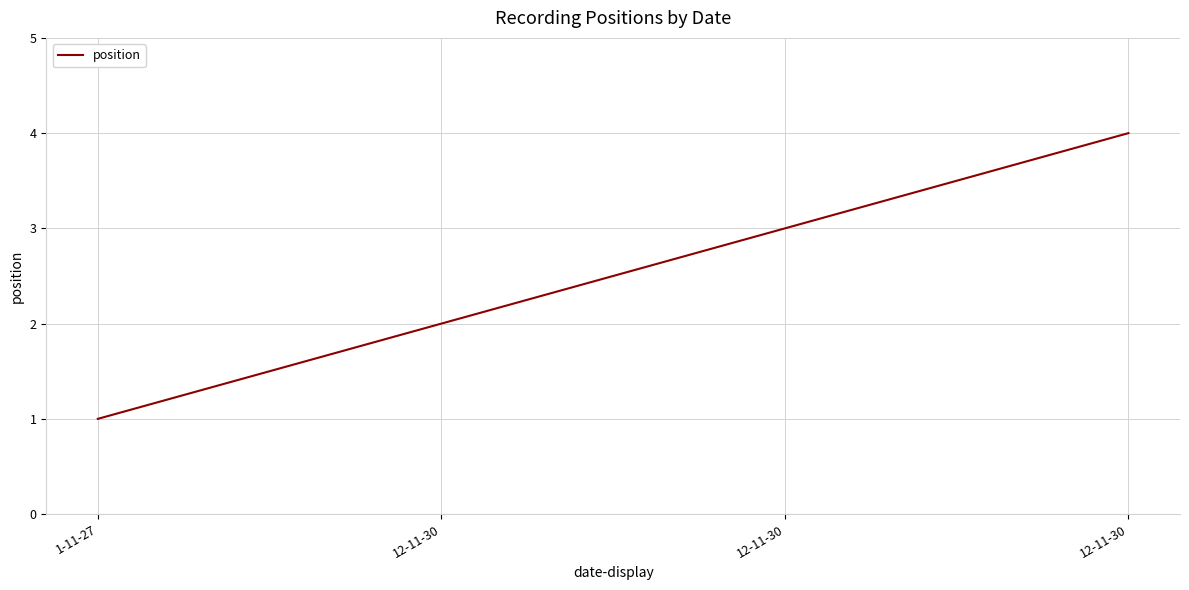

Does the chart have visible grid lines?

Yes